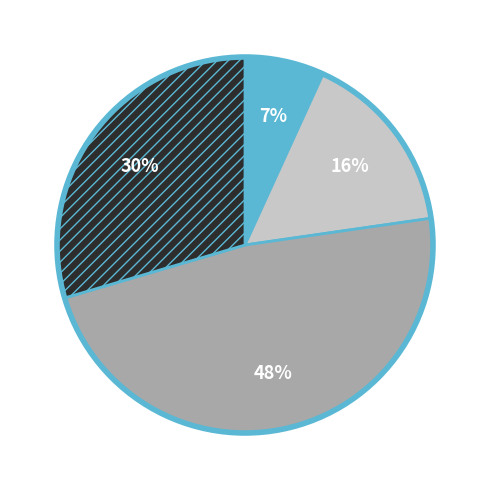

Is there any slice that represents more than half of the pie?

No